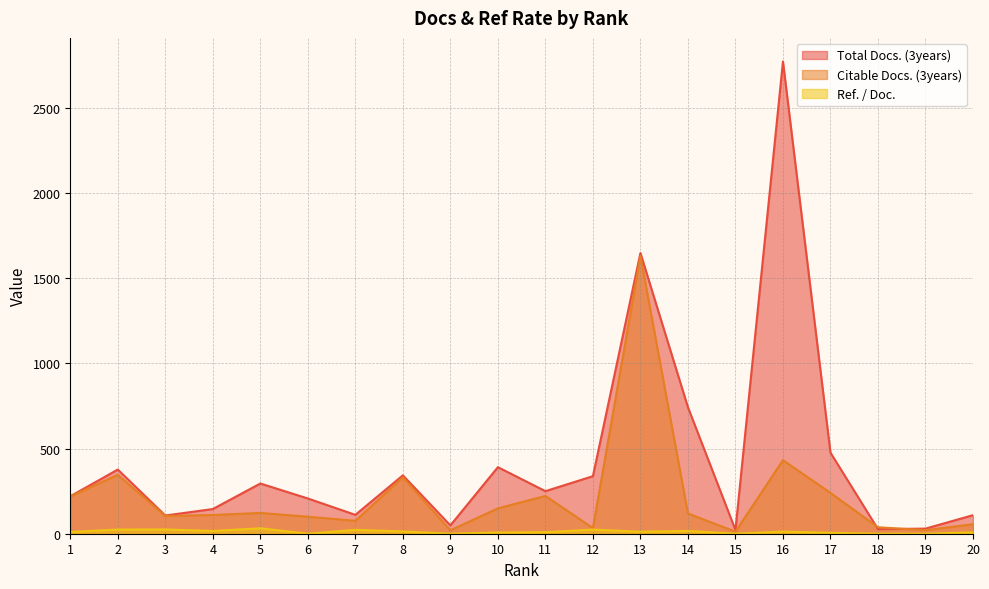

What is the total value across all series at 10?

547.1